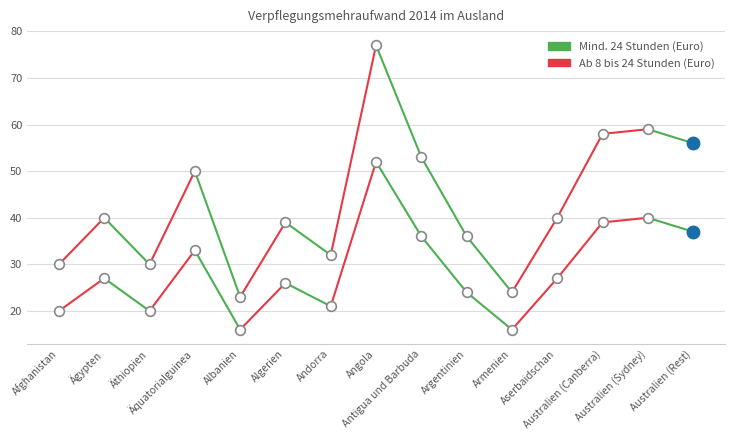

True or false: Mind. 24 Stunden (Euro) and Ab 8 bis 24 Stunden (Euro) cross at least once.

False